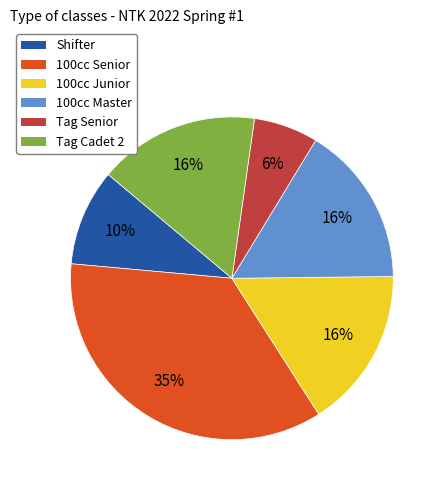

Does 100cc Master represent more than half of the total?

No